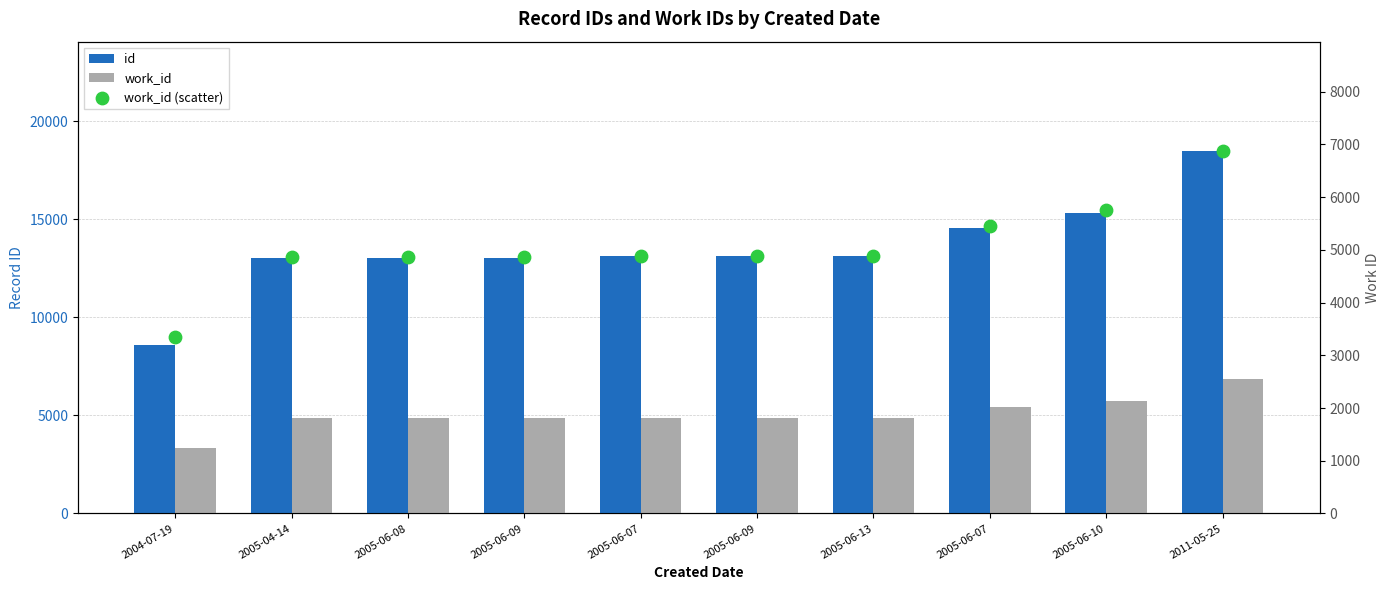

What is the total value across all series at 2005-06-09?

22754